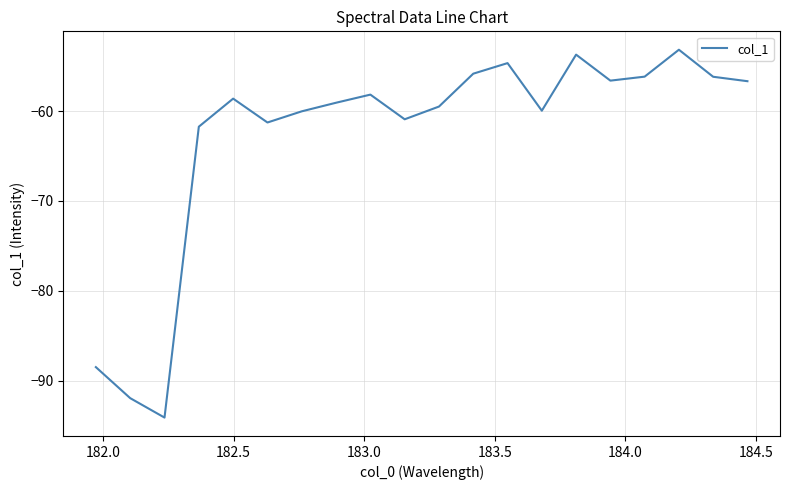

True or false: the data has more than 0 interior local peaks.

True